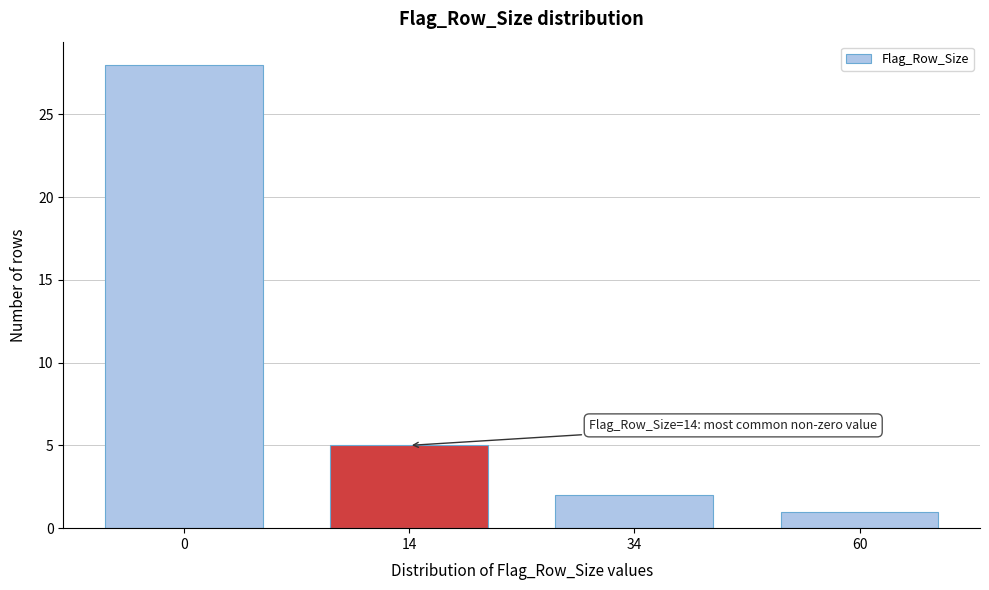

Reading left to right, list all the values displayed in this chart.

0=28	14=5	34=2	60=1